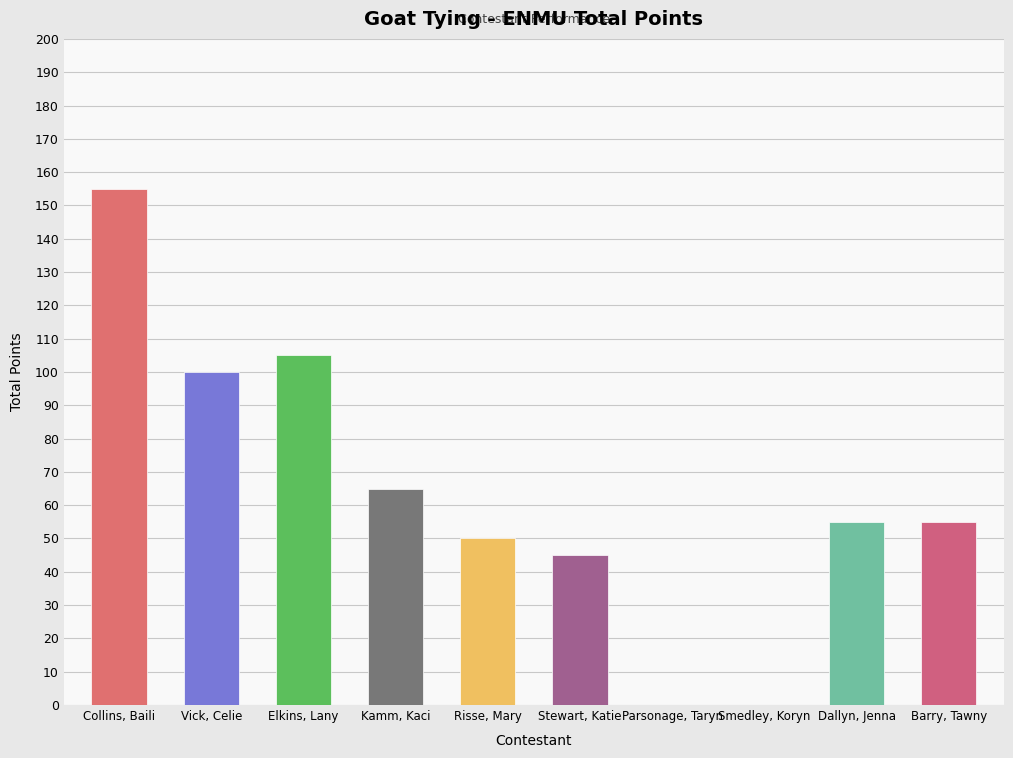

Reading left to right, transcribe all the data shown in this chart.

Collins, Baili=155	Vick, Celie=100	Elkins, Lany=105	Kamm, Kaci=65	Risse, Mary=50	Stewart, Katie=45	Parsonage, Taryn=0	Smedley, Koryn=0	Dallyn, Jenna=55	Barry, Tawny=55